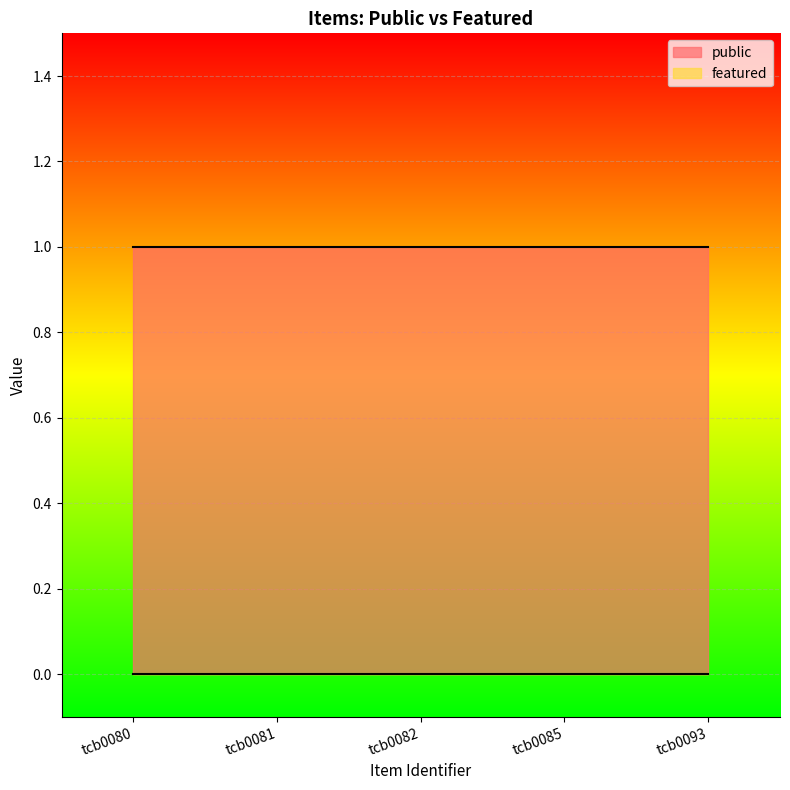

Which series has the widest spread of values?

public